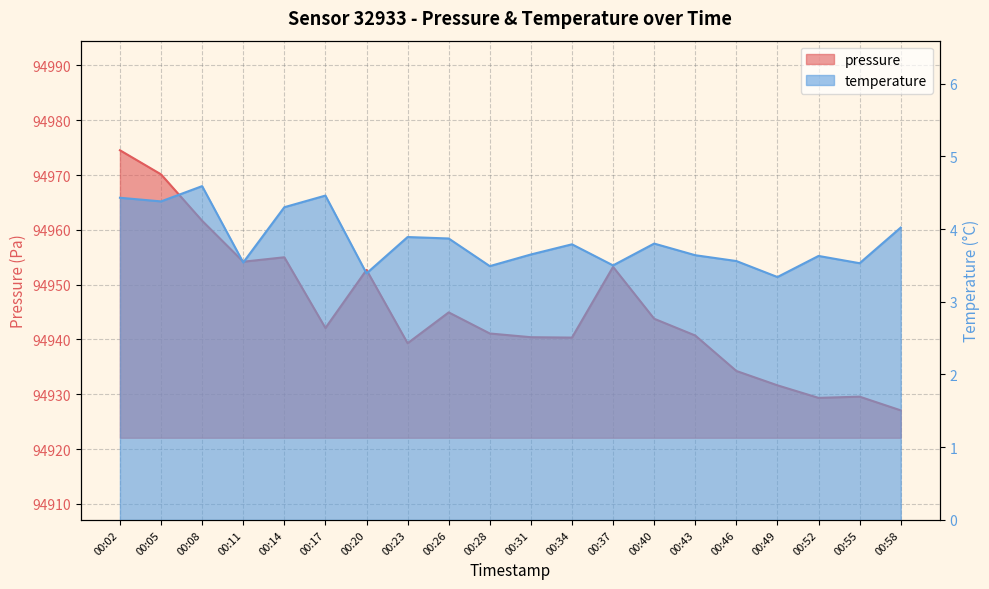

Rank the series at 00:14 from lowest to highest value.

temperature, pressure